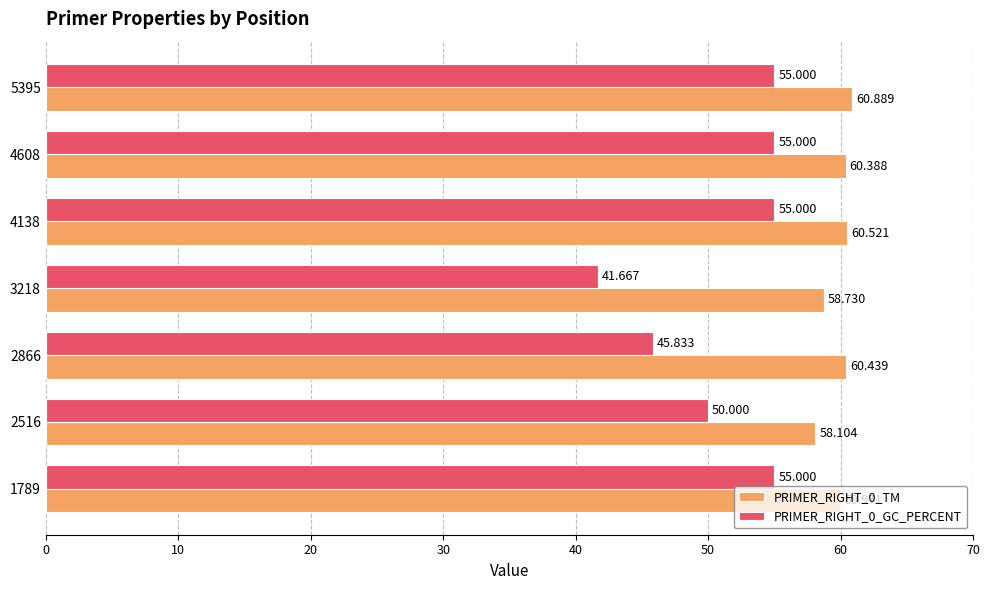

Is the value of PRIMER_RIGHT_0_TM at 3218 greater than the value of PRIMER_RIGHT_0_GC_PERCENT at 4138?

Yes